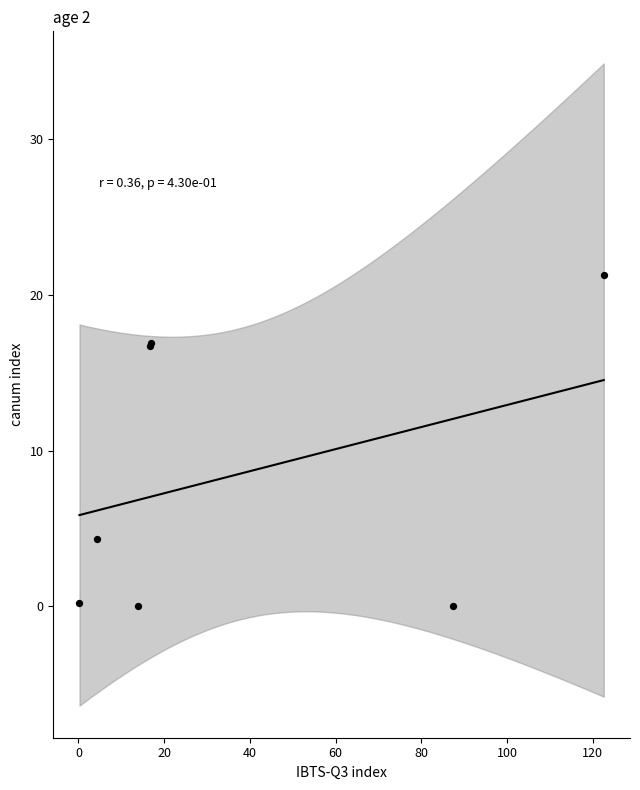

What Y value in the scatter plot is closest to 10?

4.3